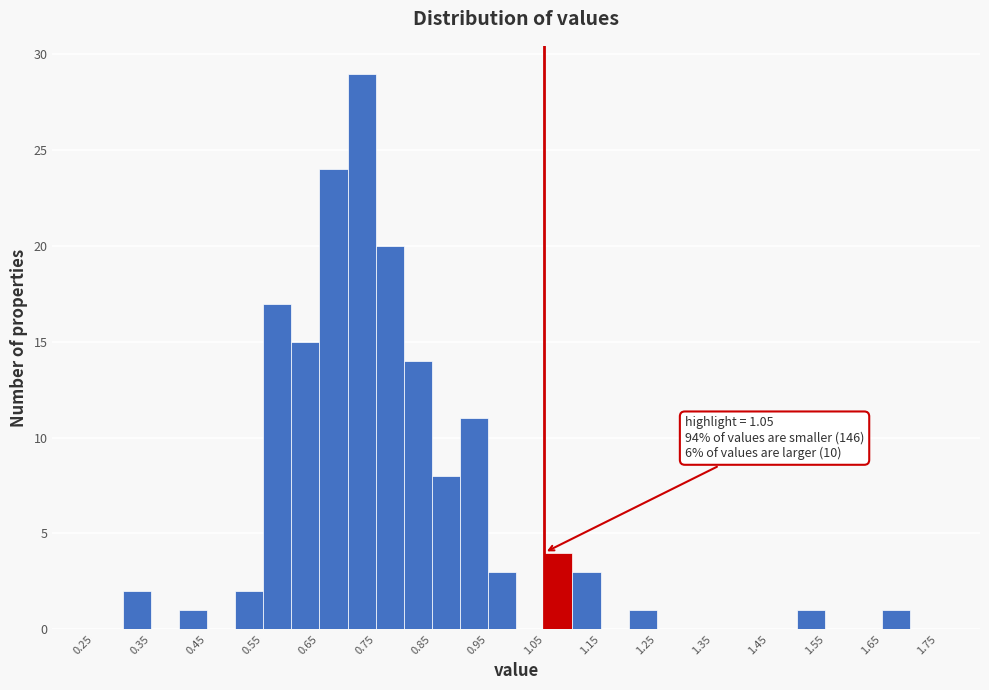

Over which range of the x-axis is the bar tallest?

0.70 to 0.75